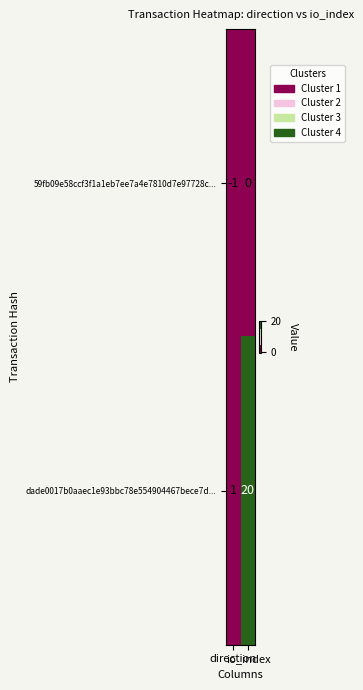

How many categories are shown in the chart?

2